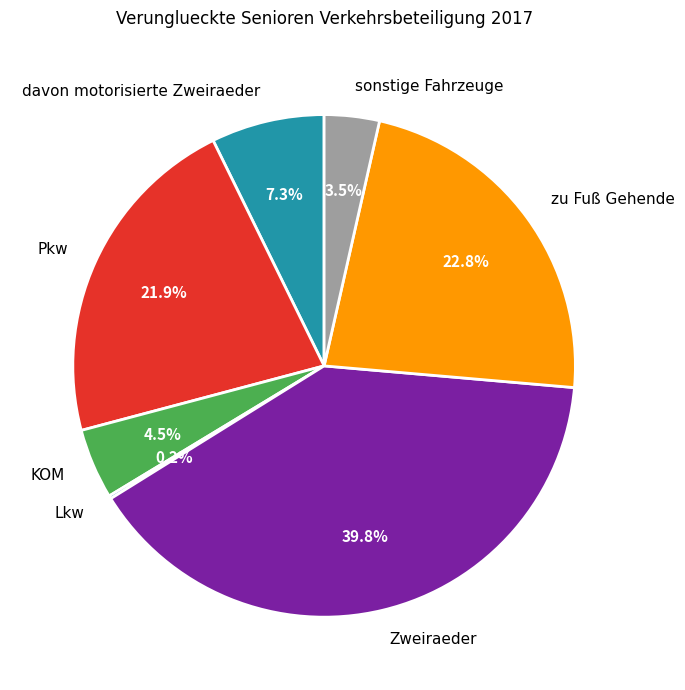

To the nearest percent, what is the combined percentage of sonstige Fahrzeuge and zu Fuß Gehende?

26%